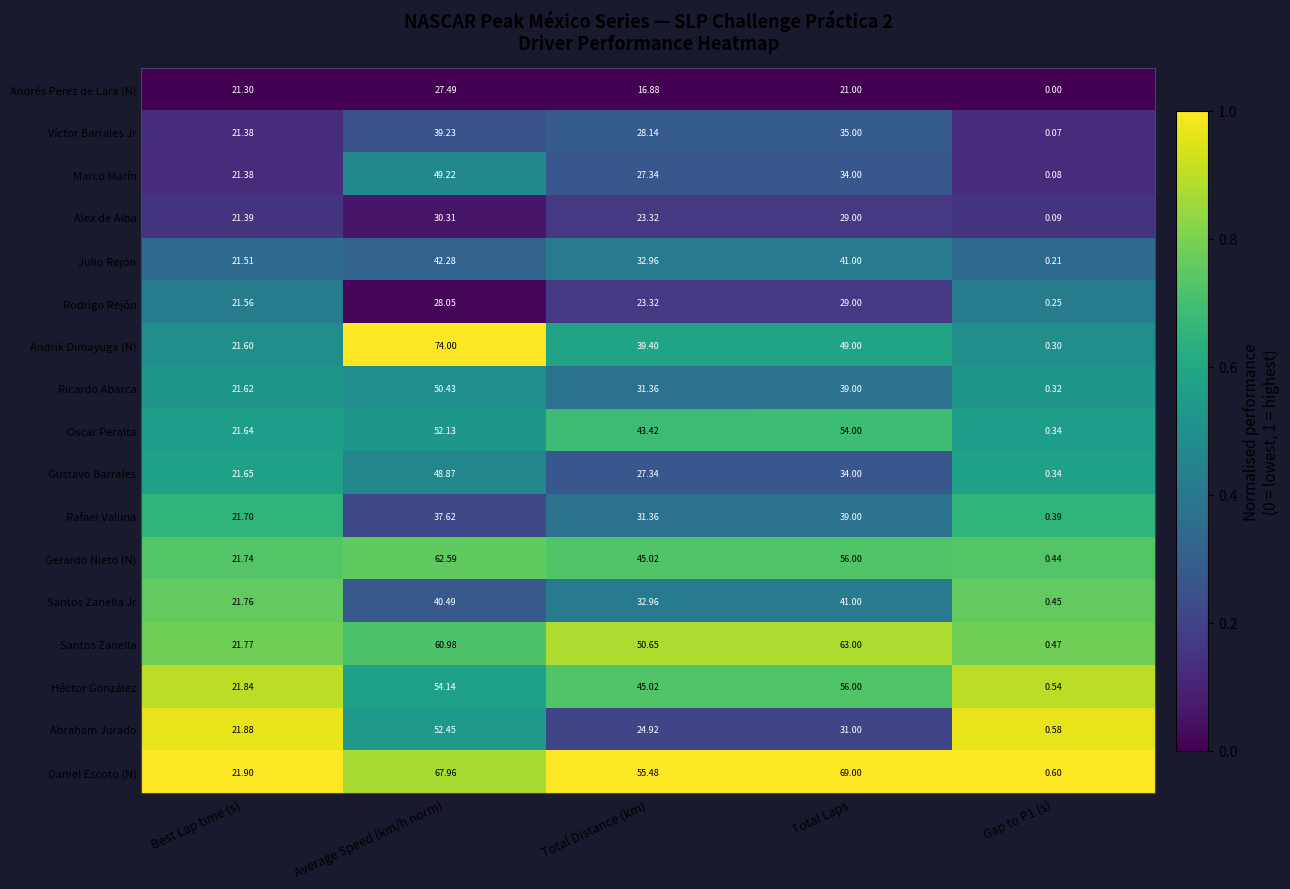

At which category does the chart reach its peak across all series?

Average Speed (km/h norm)